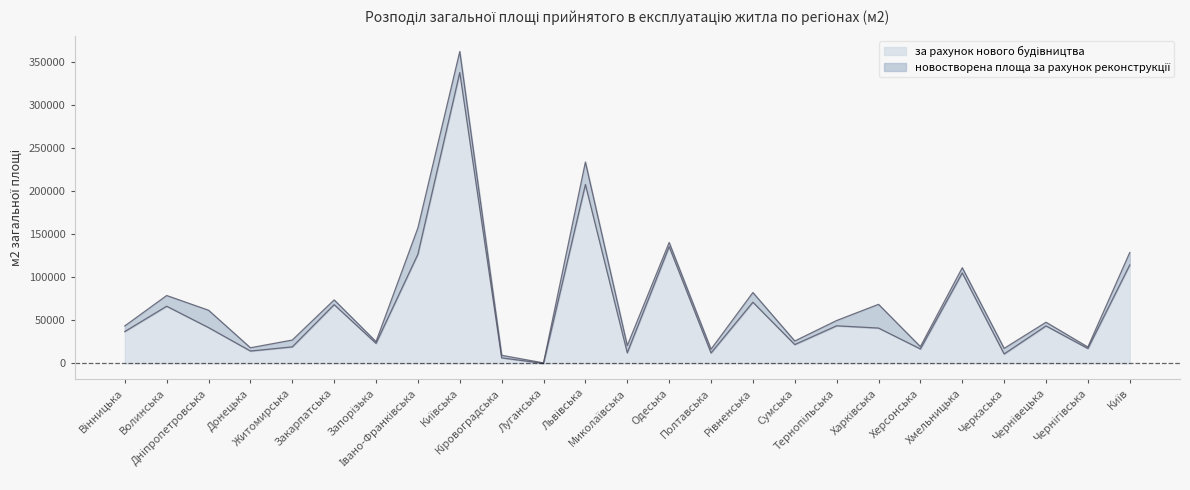

List the labels in order of value, largest first.

Київська, Львівська, Одеська, Івано-Франківська, Київ, Хмельницька, Рівненська, Закарпатська, Волинська, Тернопільська, Чернівецька, Дніпропетровська, Харківська, Вінницька, Запорізька, Сумська, Житомирська, Чернігівська, Херсонська, Донецька, Миколаївська, Полтавська, Черкаська, Кіровоградська, Луганська